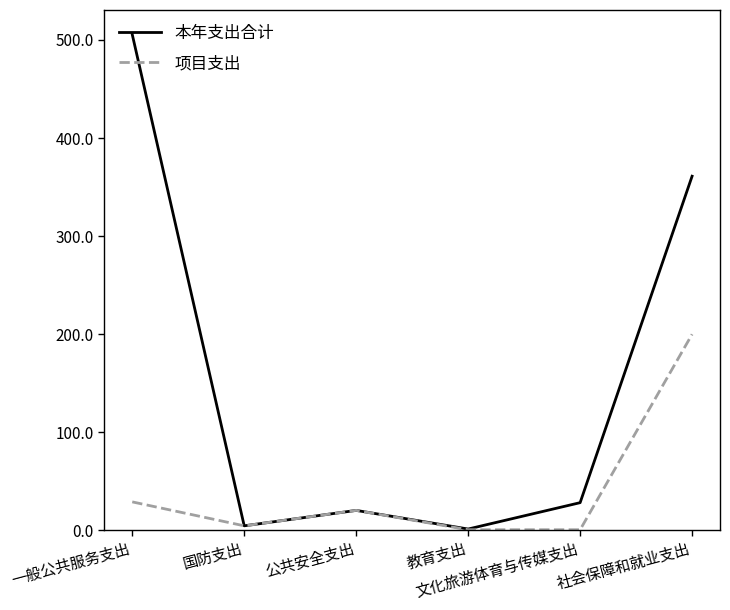

Rank the series by their maximum value, from lowest to highest.

项目支出, 本年支出合计